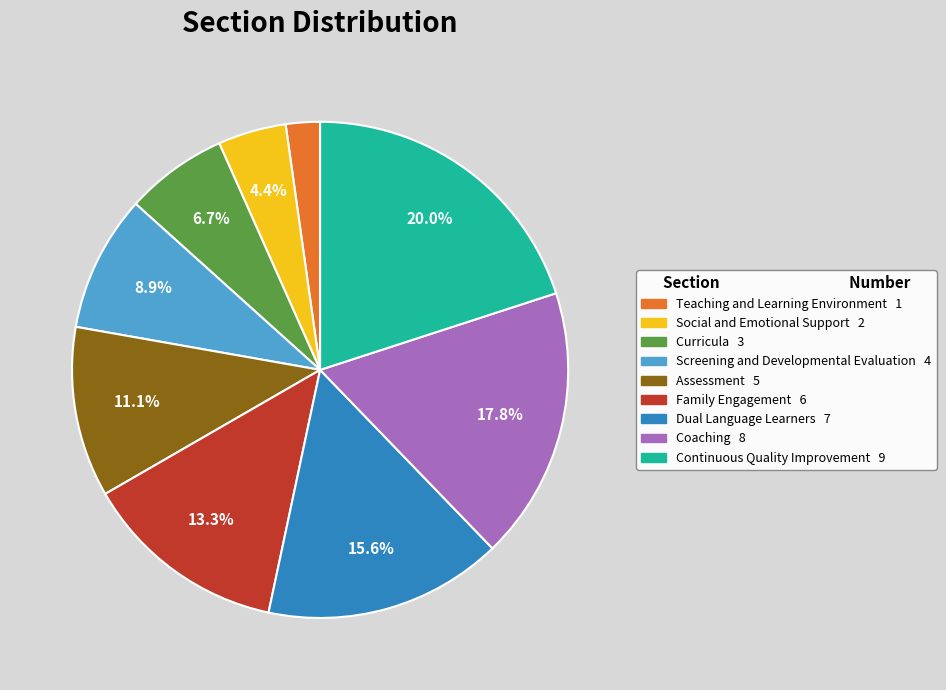

Approximately how many times larger is the value at Continuous Quality Improvement compared to Coaching?

1.1